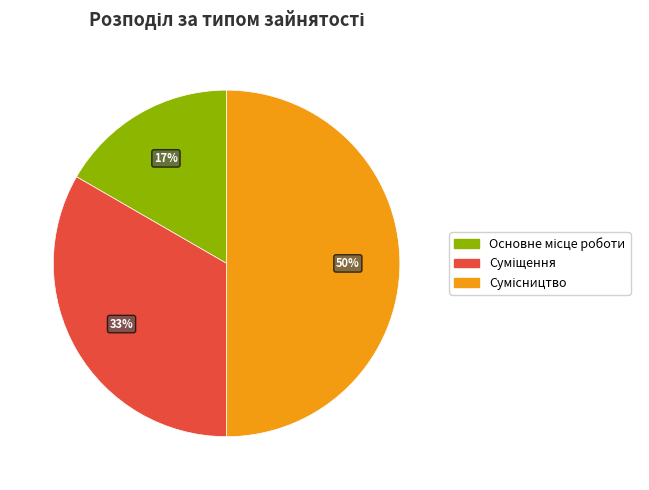

To the nearest percent, what is the average slice percentage?

33%